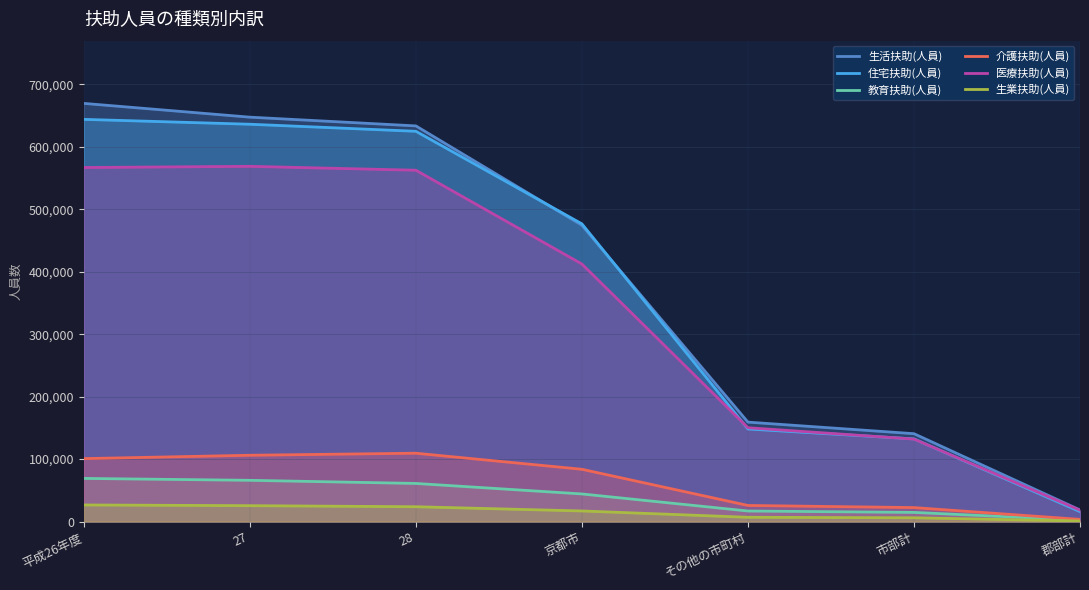

What is the label of the 6th point from the left?

市部計